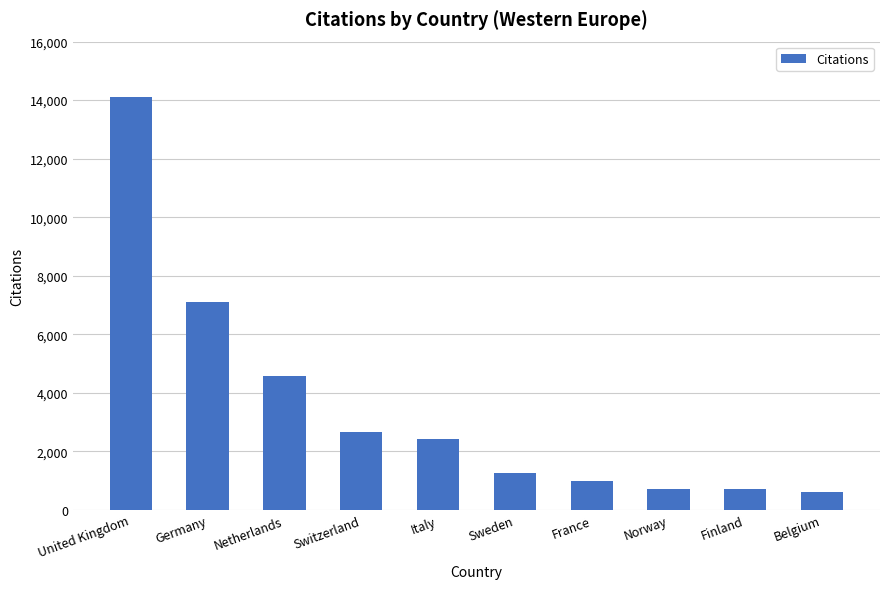

What is the label of the 1st bar from the left?

United Kingdom